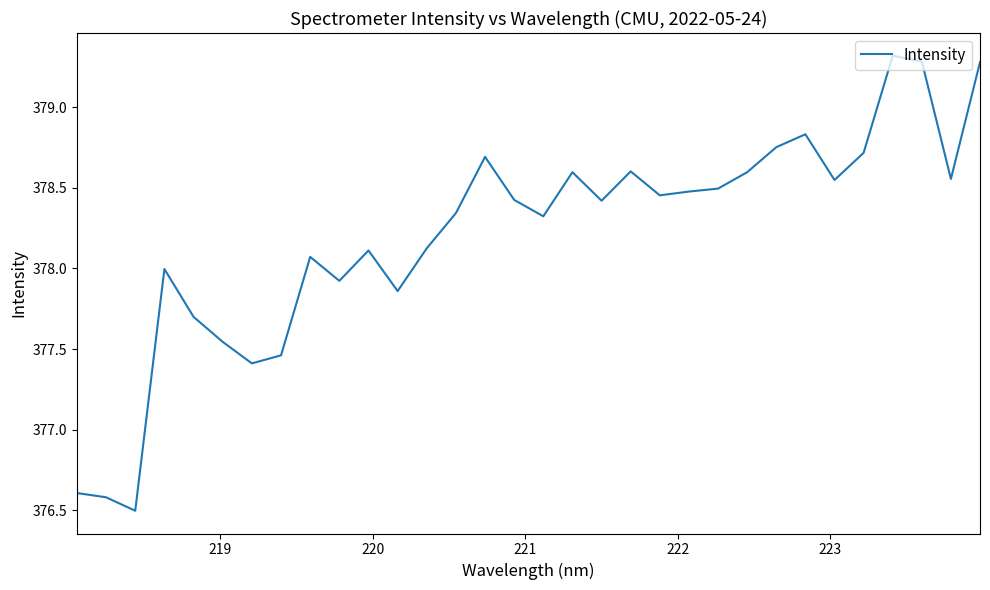

What is the greatest value displayed?

379.3